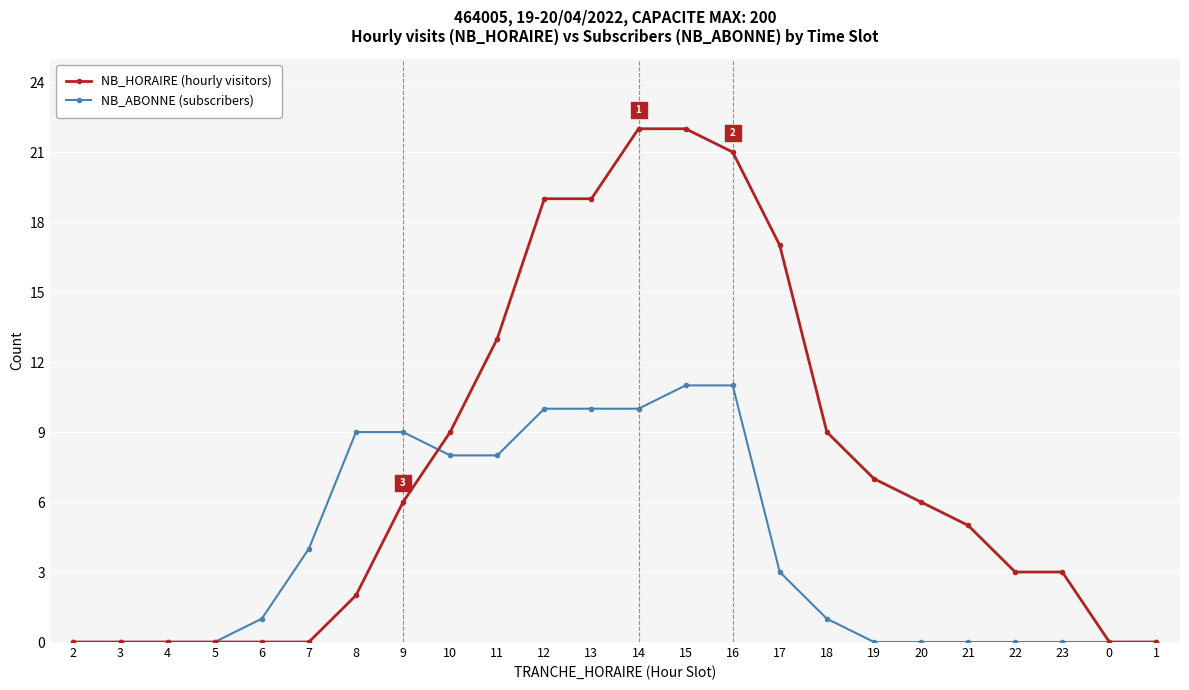

Which series has the largest Y range (max minus min)?

NB_HORAIRE (hourly visitors)